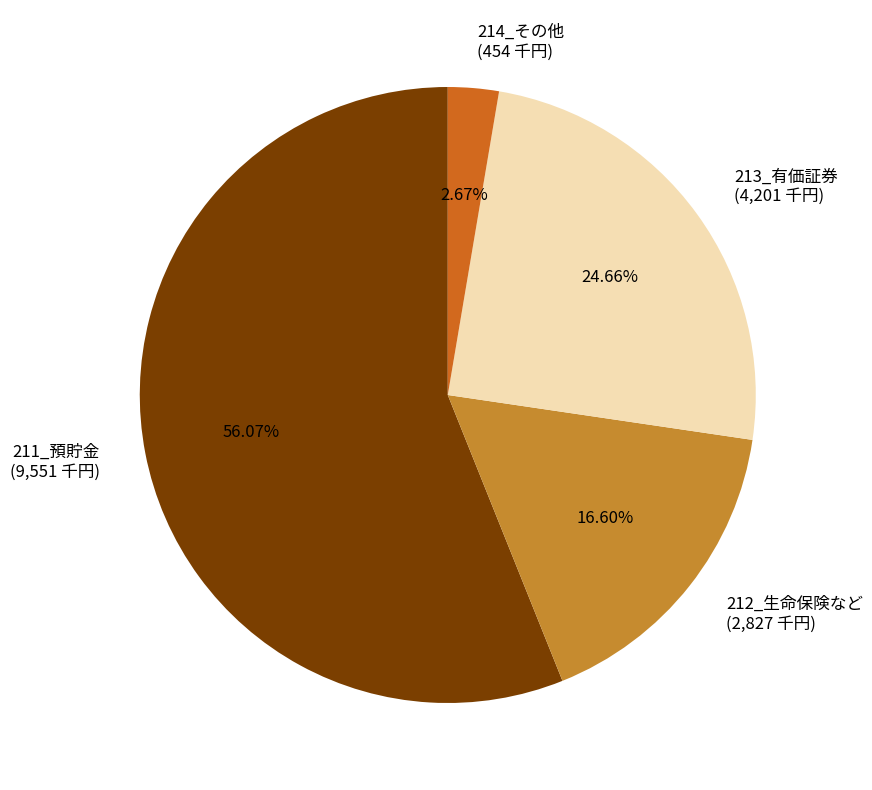

To the nearest percent, what is the average slice percentage?

25%